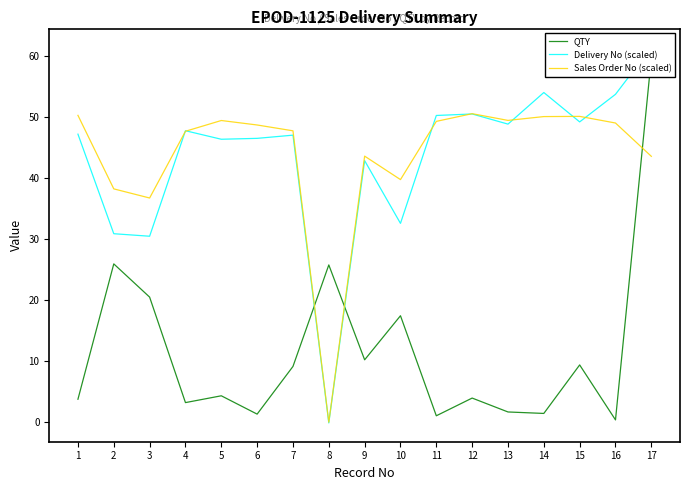

What is the value of the QTY point at the 13th from the left?

1.7